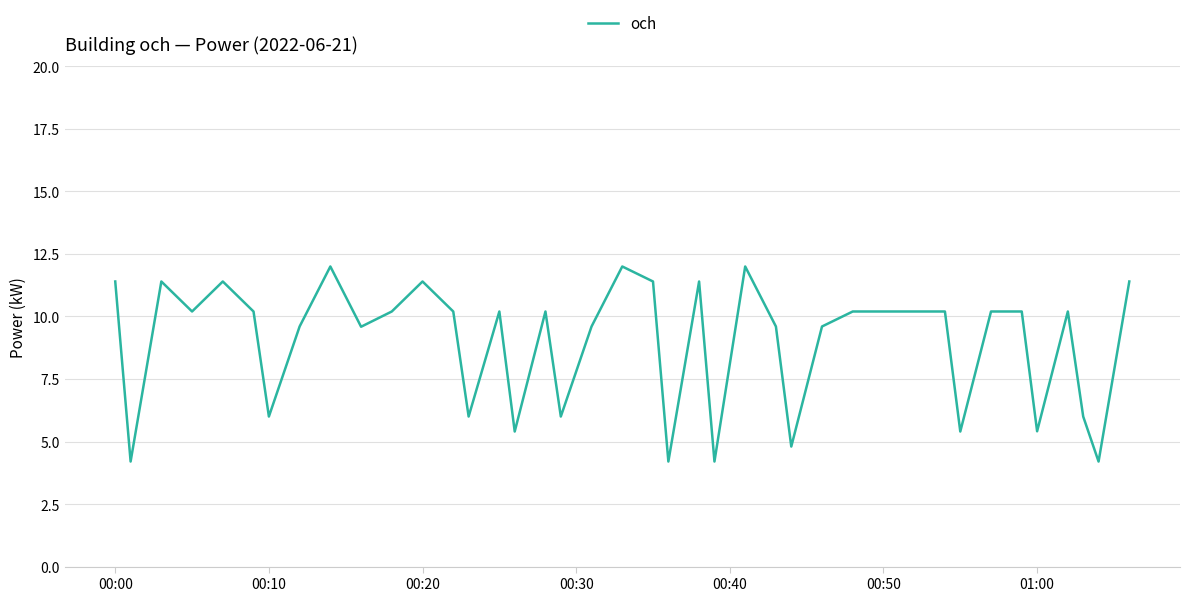

How many distinct data groups are displayed?

1